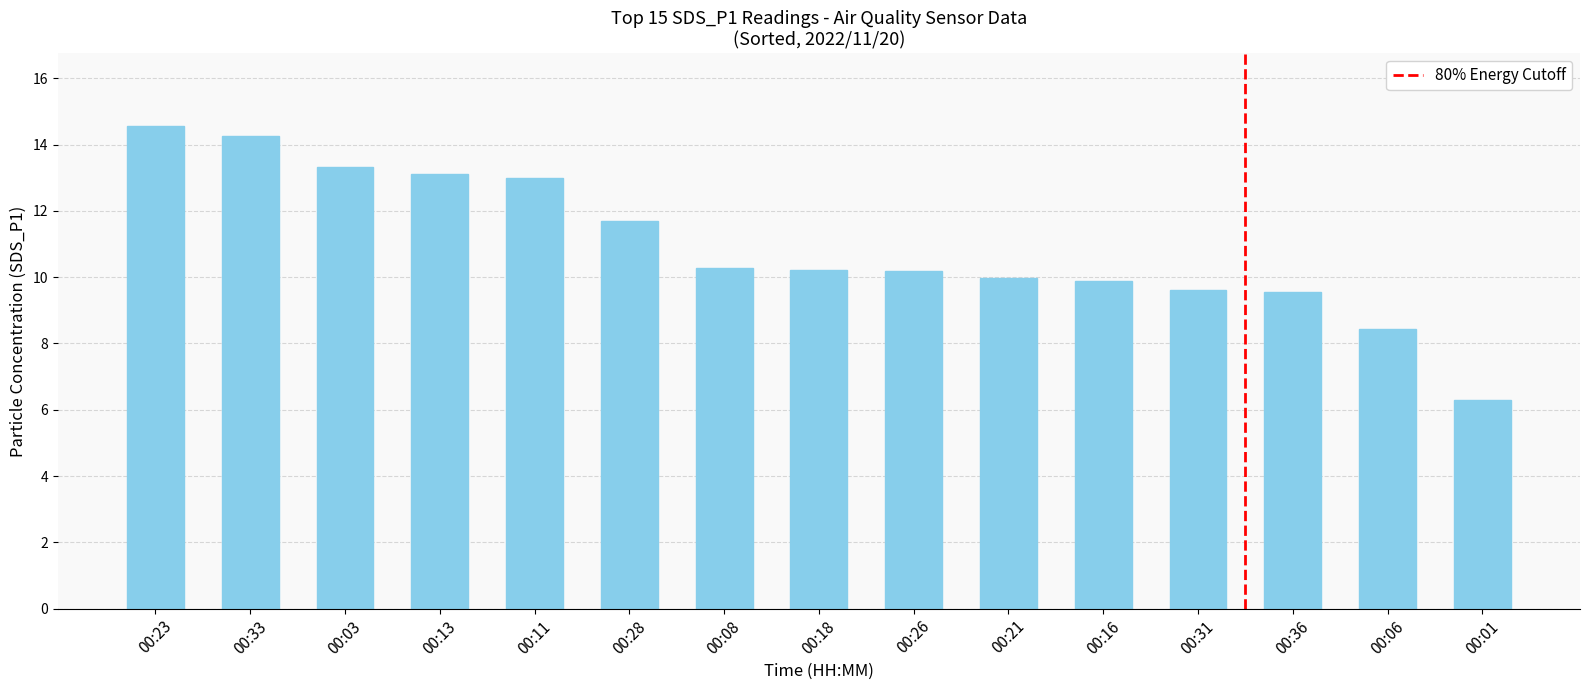

Where does the data first go above 10?

00:23